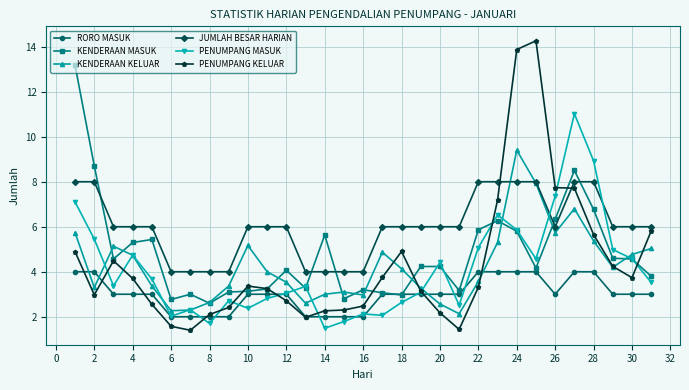

How many lines are shown in the chart?

6